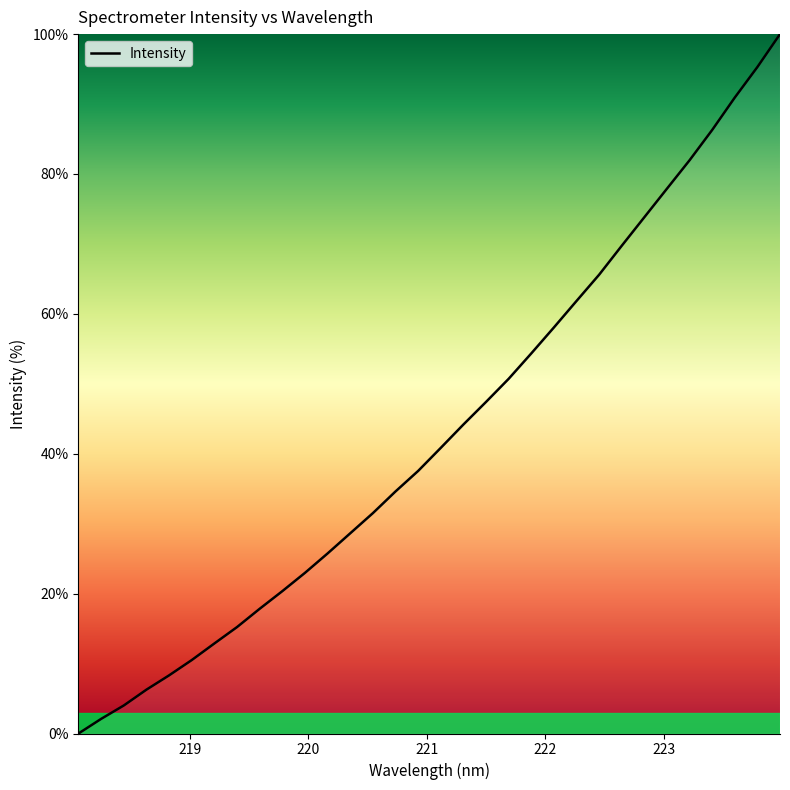

What is the greatest value displayed?

100.0